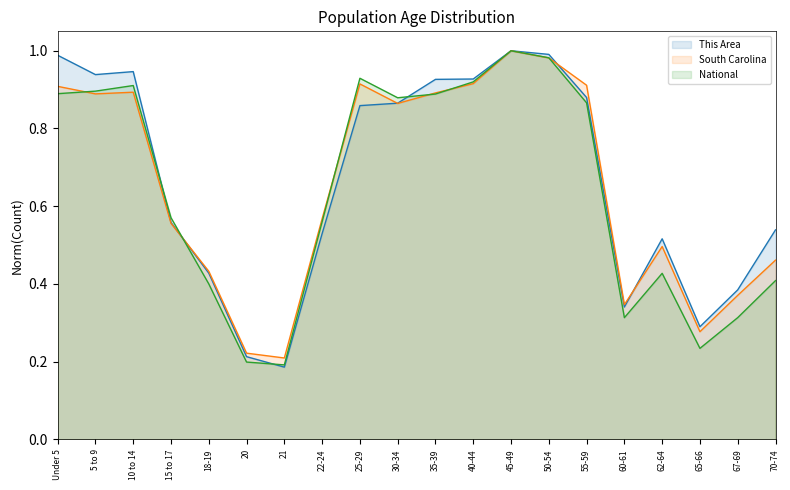

Where is South Carolina nearest to the value 0?

21